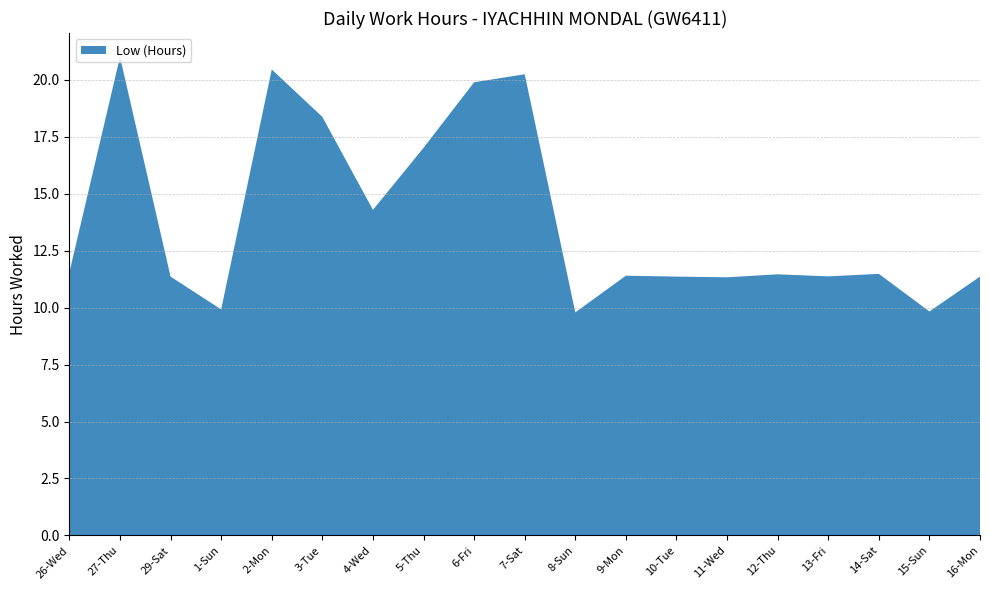

Reading left to right, transcribe all the data shown in this chart.

26-Wed=11.6	27-Thu=21.0	29-Sat=11.4	1-Sun=9.9	2-Mon=20.4	3-Tue=18.4	4-Wed=14.3	5-Thu=17.0	6-Fri=19.9	7-Sat=20.2	8-Sun=9.8	9-Mon=11.4	10-Tue=11.4	11-Wed=11.3	12-Thu=11.5	13-Fri=11.4	14-Sat=11.5	15-Sun=9.8	16-Mon=11.4